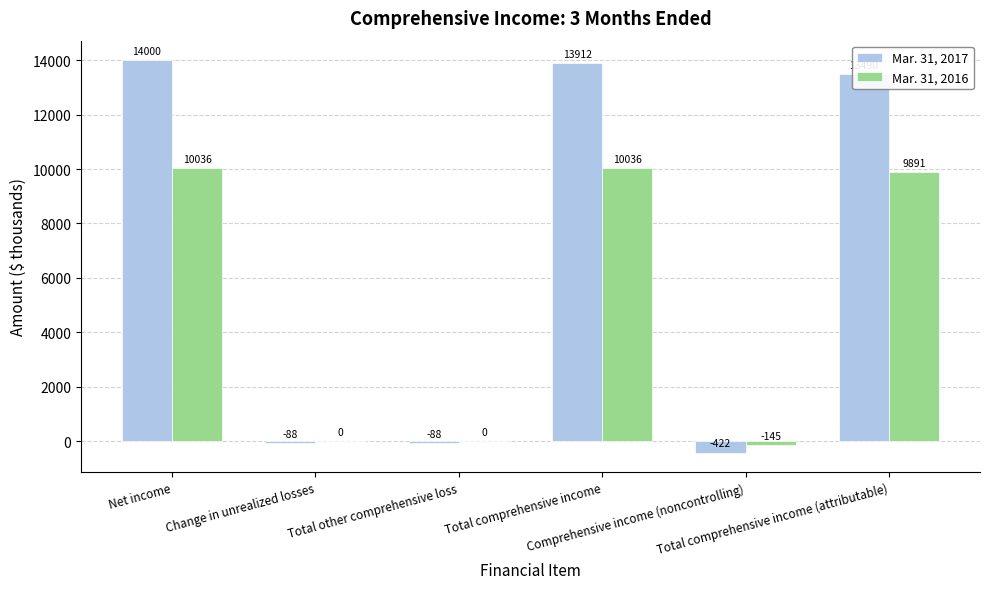

Reading left to right, list all the values displayed in this chart.

Mar. 31, 2017: Net income=14000	Change in unrealized losses=-88	Total other comprehensive loss=-88	Total comprehensive income=13912	Comprehensive income (noncontrolling)=-422	Total comprehensive income (attributable)=13490
Mar. 31, 2016: Net income=10036	Change in unrealized losses=0	Total other comprehensive loss=0	Total comprehensive income=10036	Comprehensive income (noncontrolling)=-145	Total comprehensive income (attributable)=9891